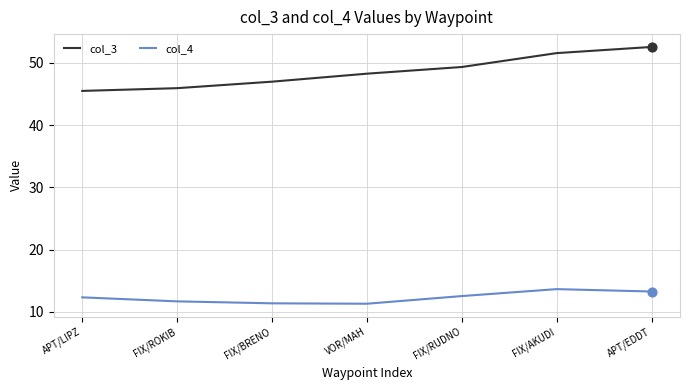

Which series has the widest spread of values?

col_3